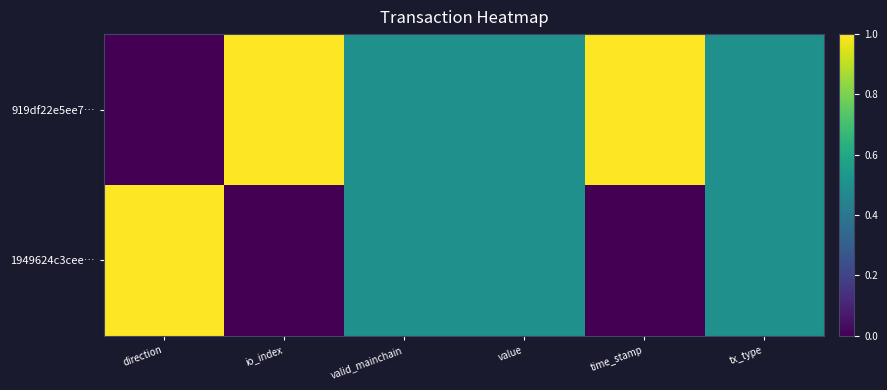

Count the number of data series in this chart.

2